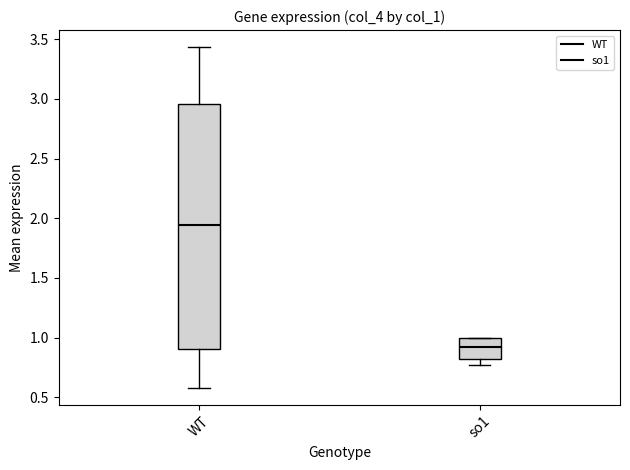

Which box's median line is the highest?

WT